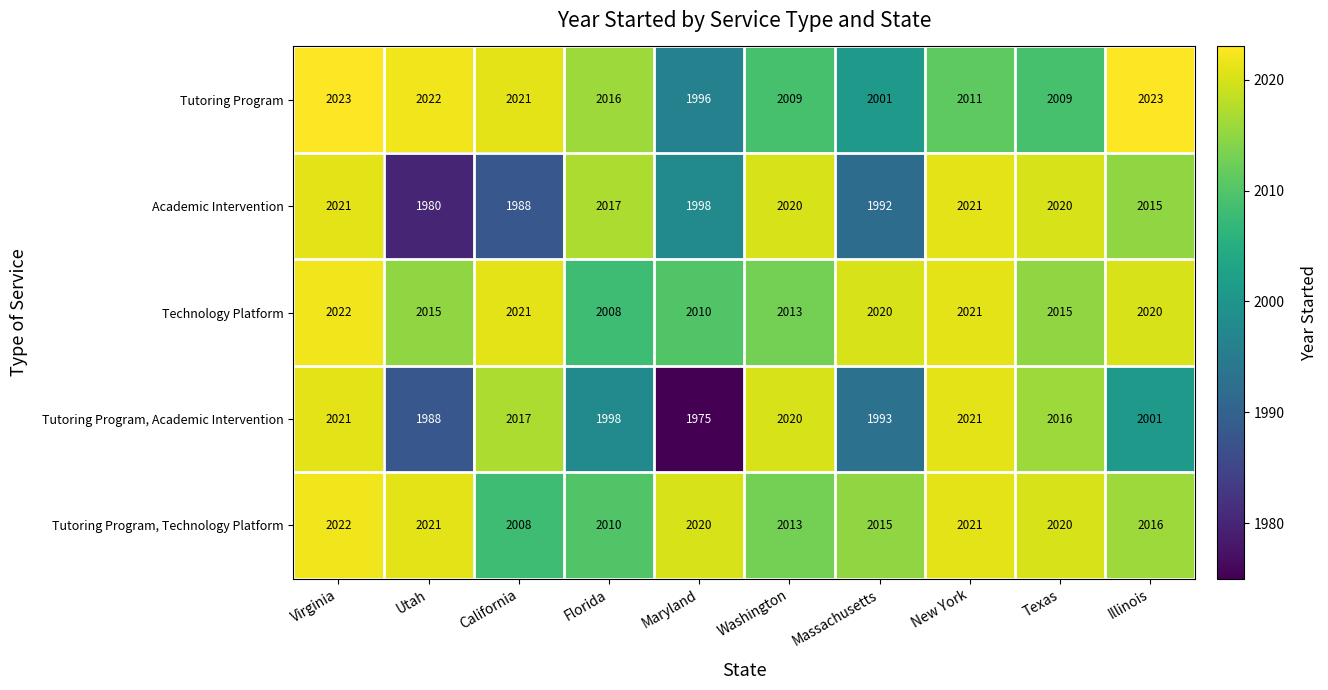

What is the difference between the highest and lowest values at Florida?

19